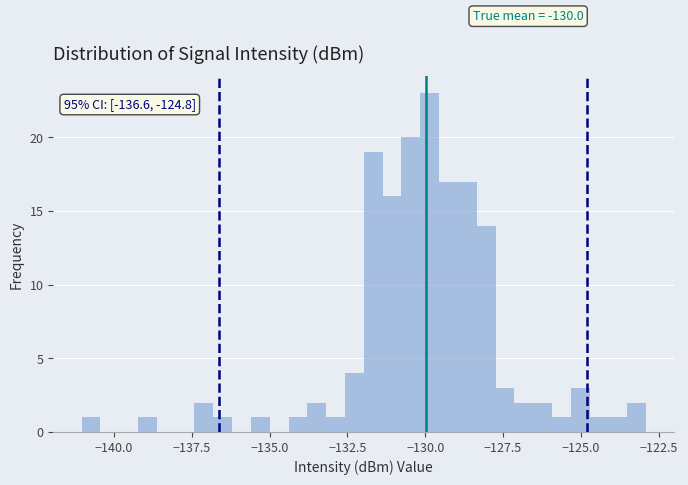

Around what value on the x-axis is the tallest bar? Give the approximate position of its centre, as read against the axis.

-130.0